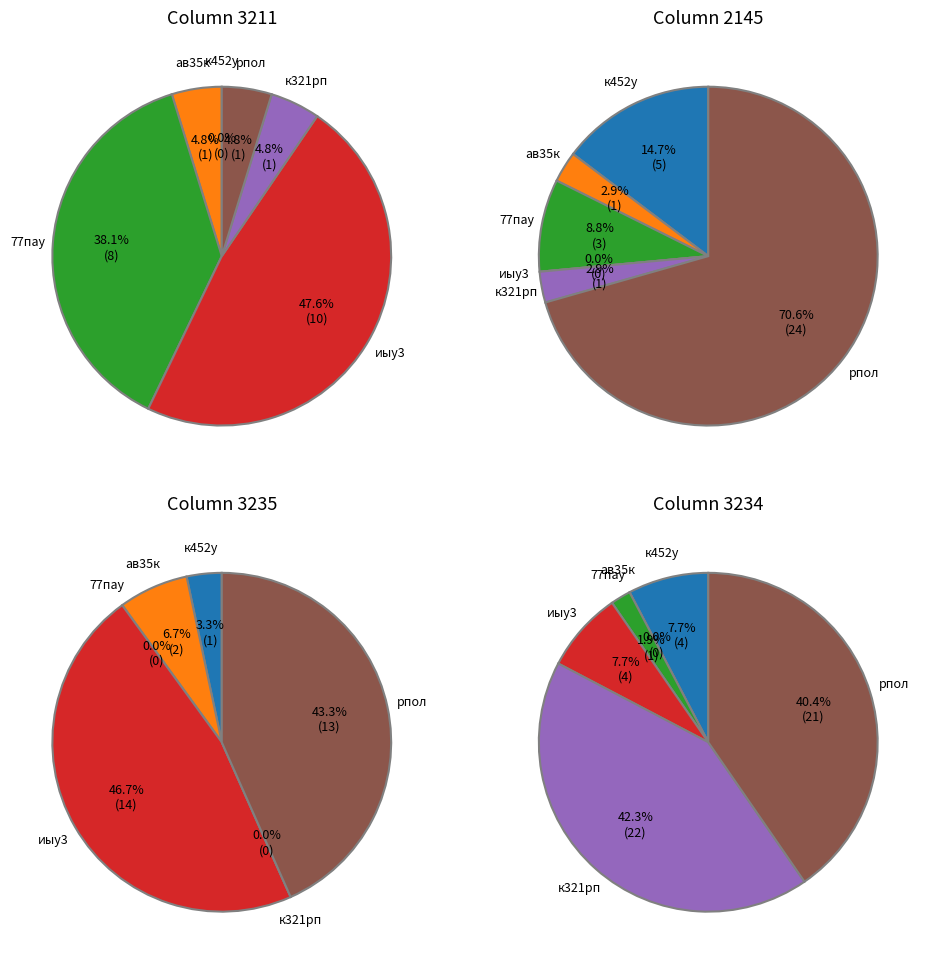

To the nearest percent, what is the combined percentage of рпол and к321рп?

43%